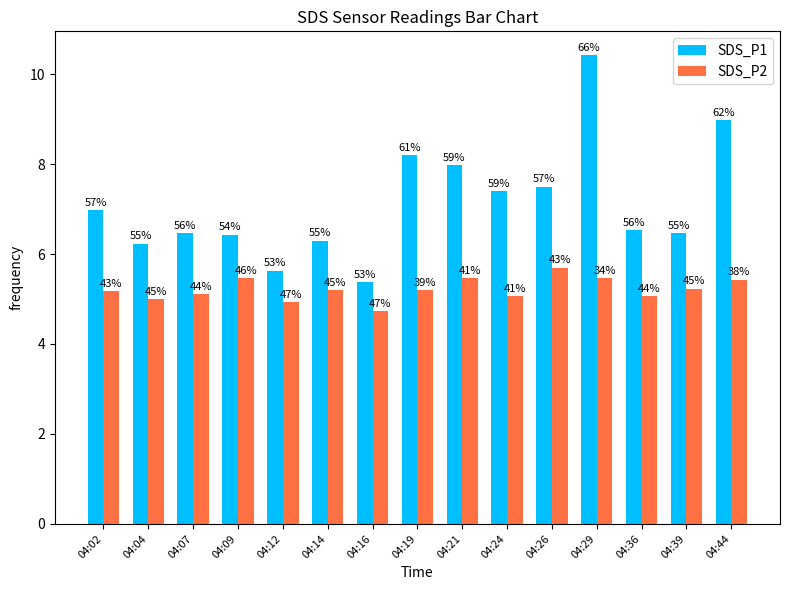

Does the chart contain any negative values?

No